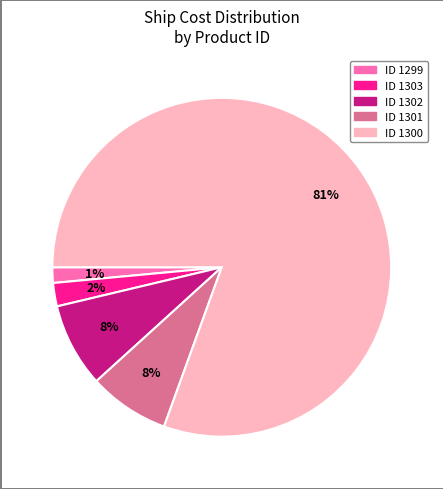

Count the number of slices in the pie.

5